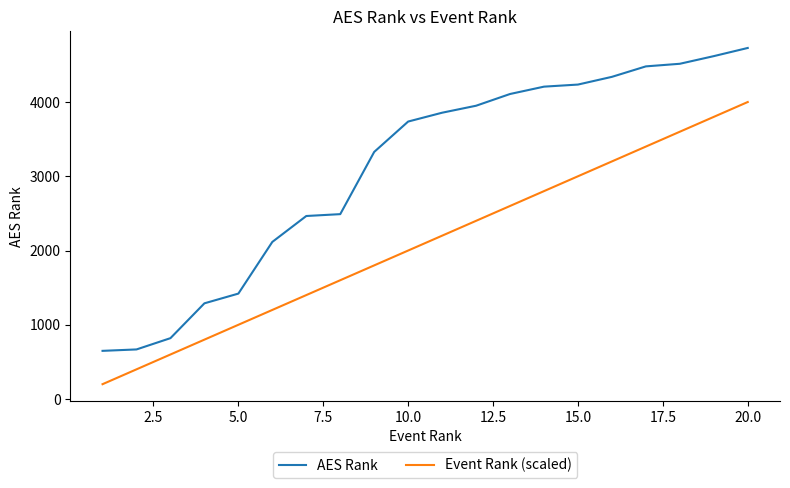

Which series has the widest spread of values?

AES Rank